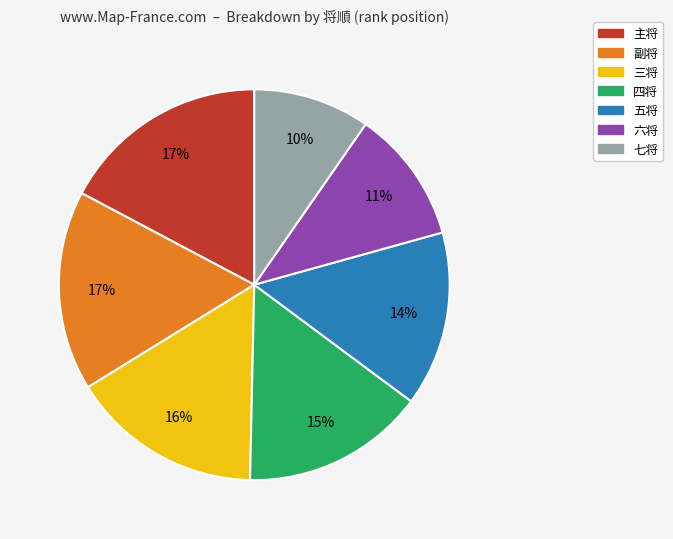

The 七将 slice represents 10% of the pie. True or false?

True